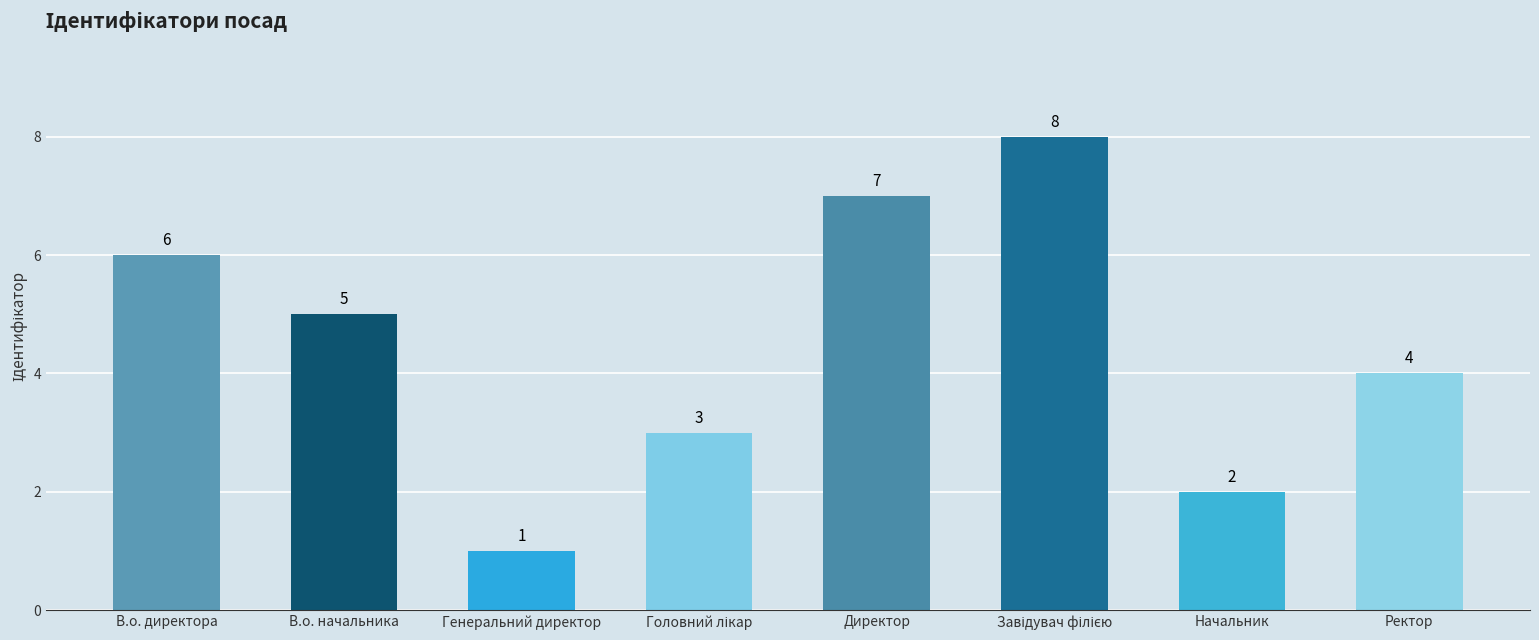

How many values are below 5?

4